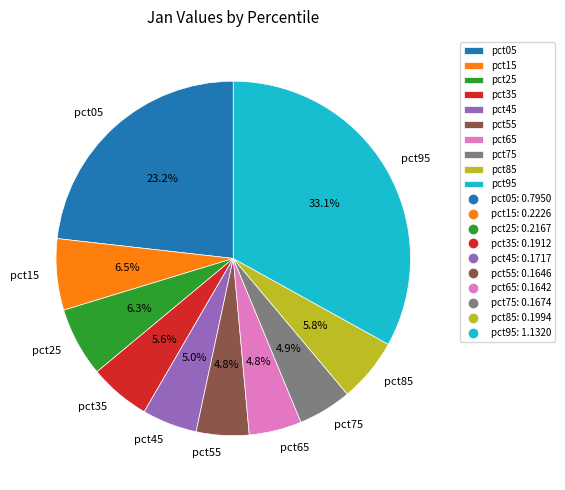

Is it true that pct95 is 33% of the pie?

True